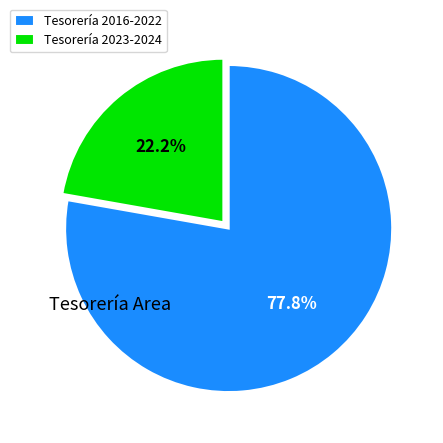

How many slices are in this pie chart?

2